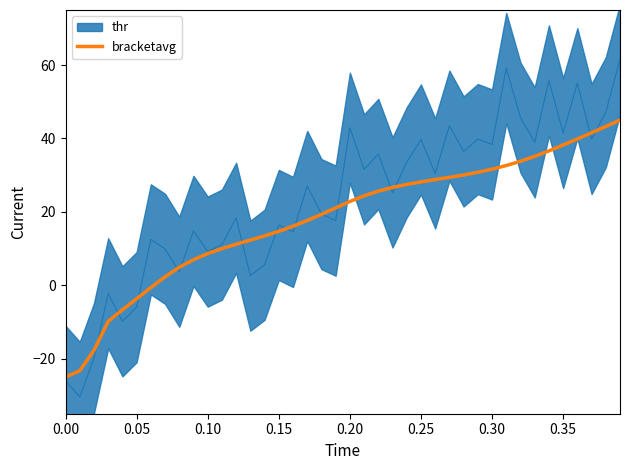

What is the difference between the maximum and second lowest values?

68.3